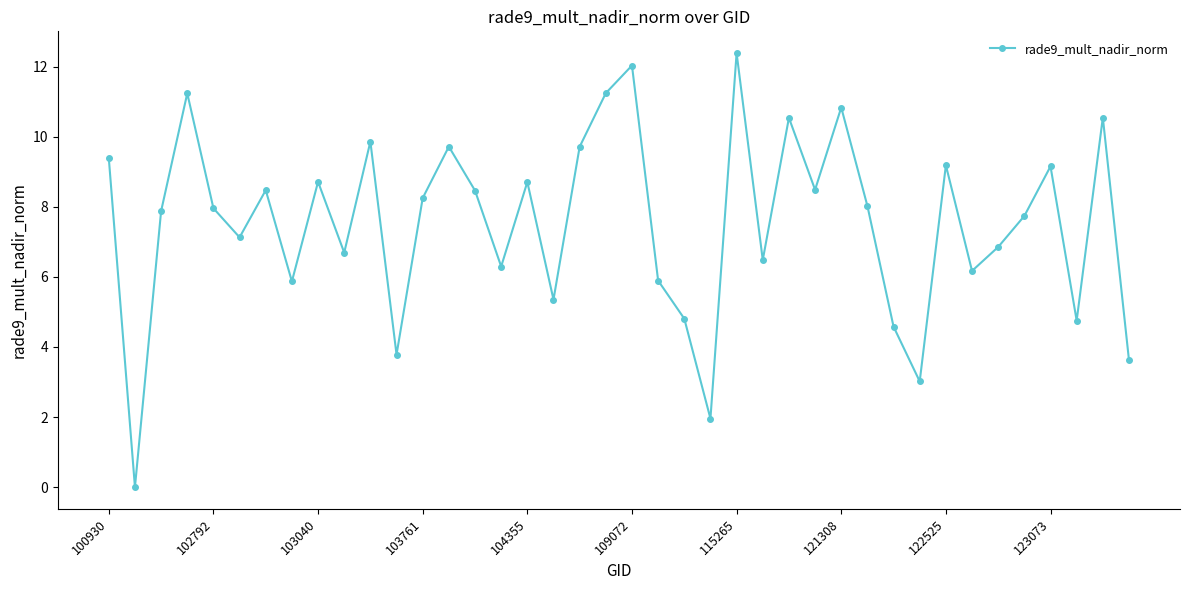

True or false: the data has more than 0 interior local peaks.

True